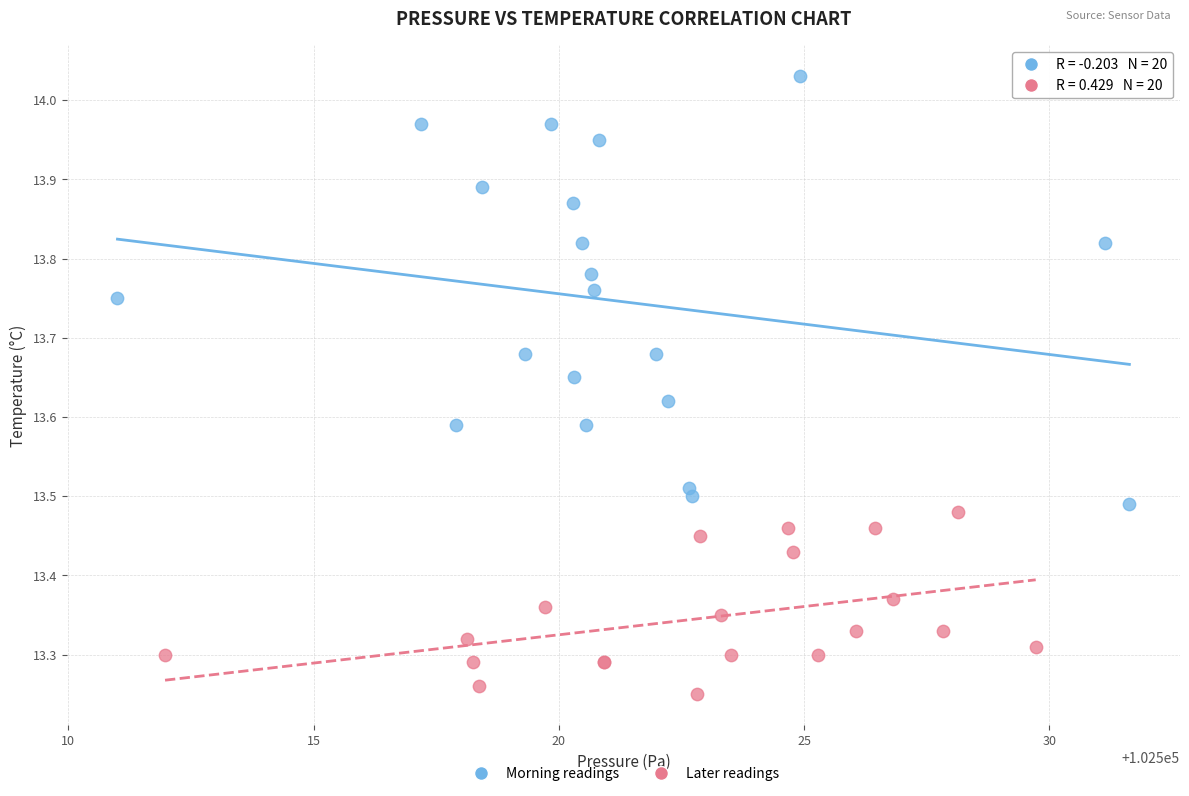

Which series has the widest spread of Y values?

Morning readings